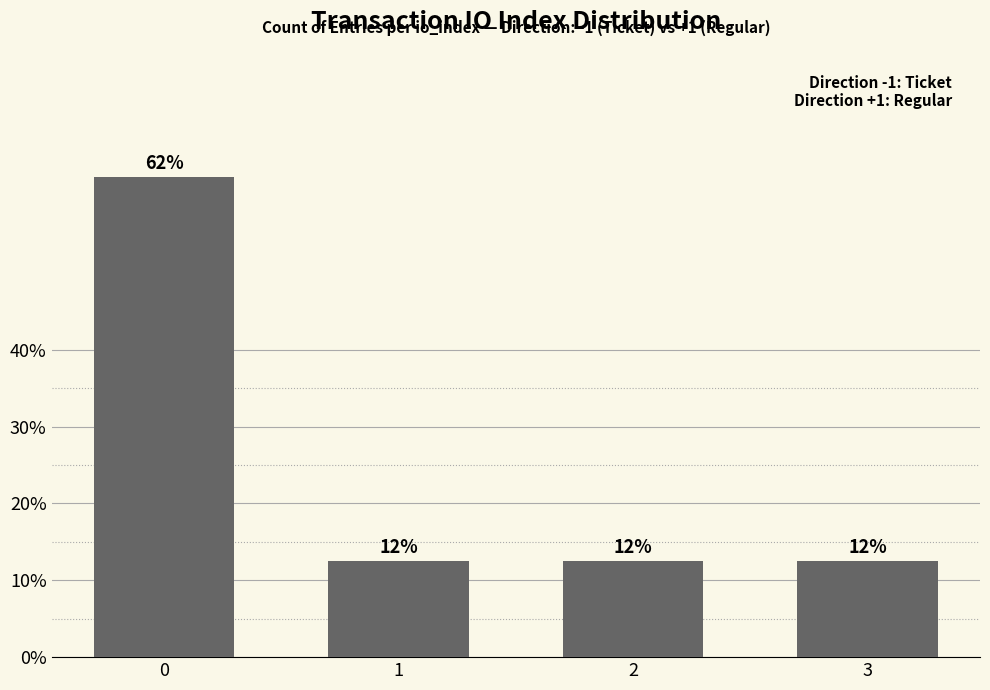

True or false: the data shows 12.5 at 1.

True